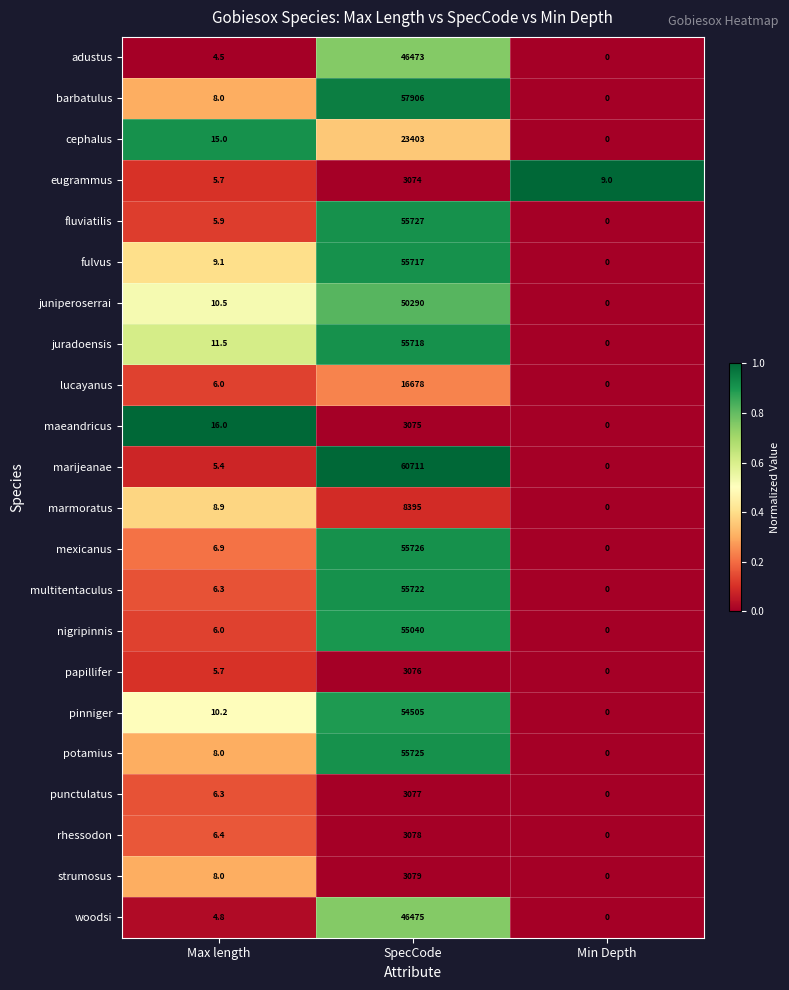

What is the difference between the highest and lowest values at SpecCode?

57637.0